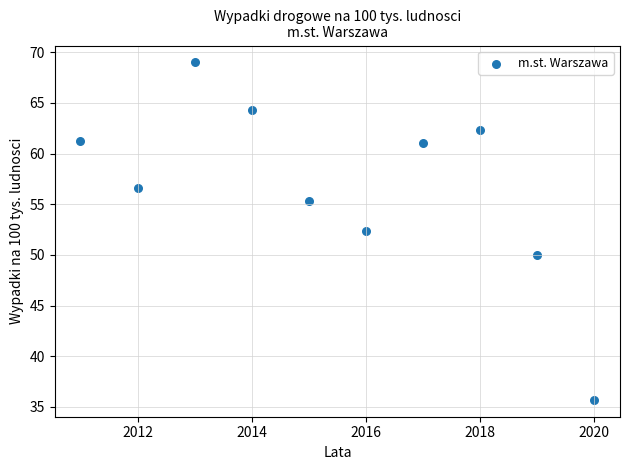

What Y value in the scatter plot is closest to 52?

52.4